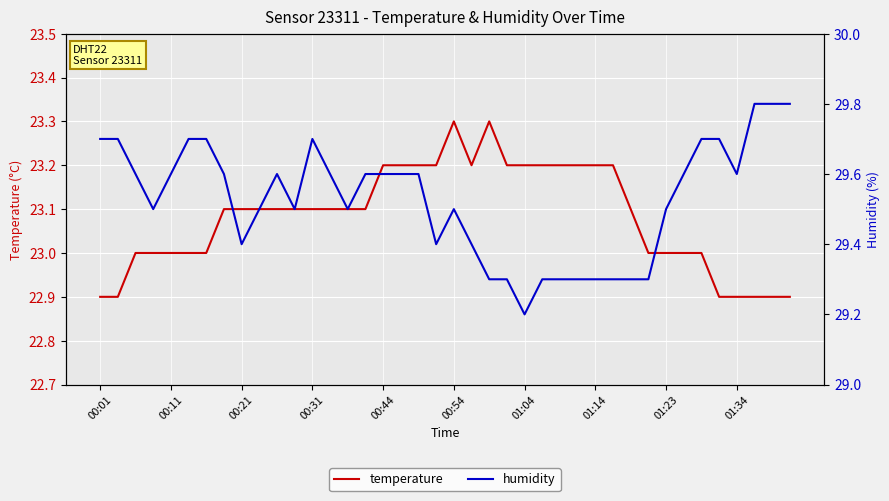

Rank the series by their maximum value, from highest to lowest.

humidity, temperature